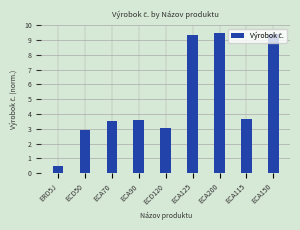

Reading right to left, what are all the values shown in this chart?

ECA150=9.4	ECA115=3.7	ECA200=9.5	ECA125=9.4	ECD120=3.1	ECA90=3.6	ECA70=3.5	ECD50=2.9	ERD5J=0.5